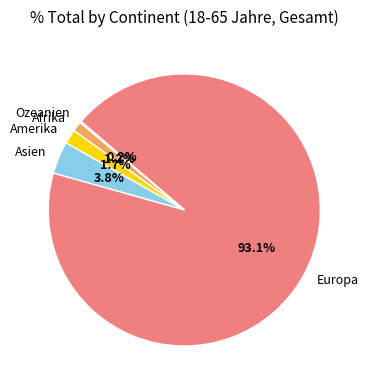

Is it true that Asien is 4% of the pie?

True